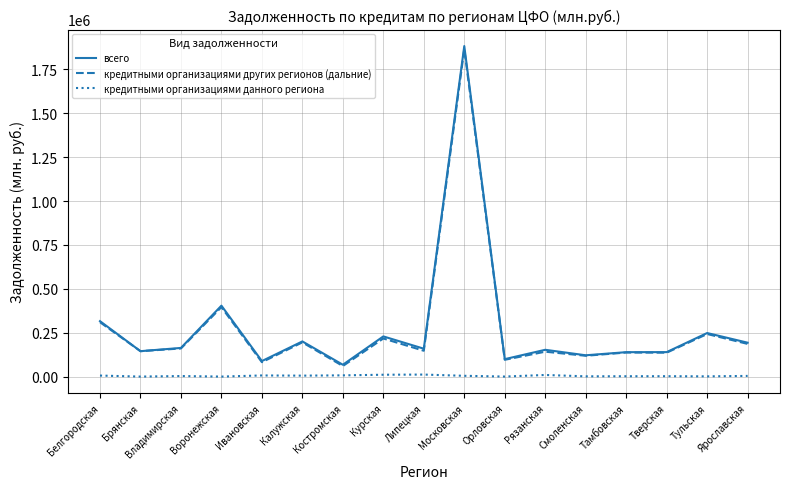

What is the average value of the всего series?

279269